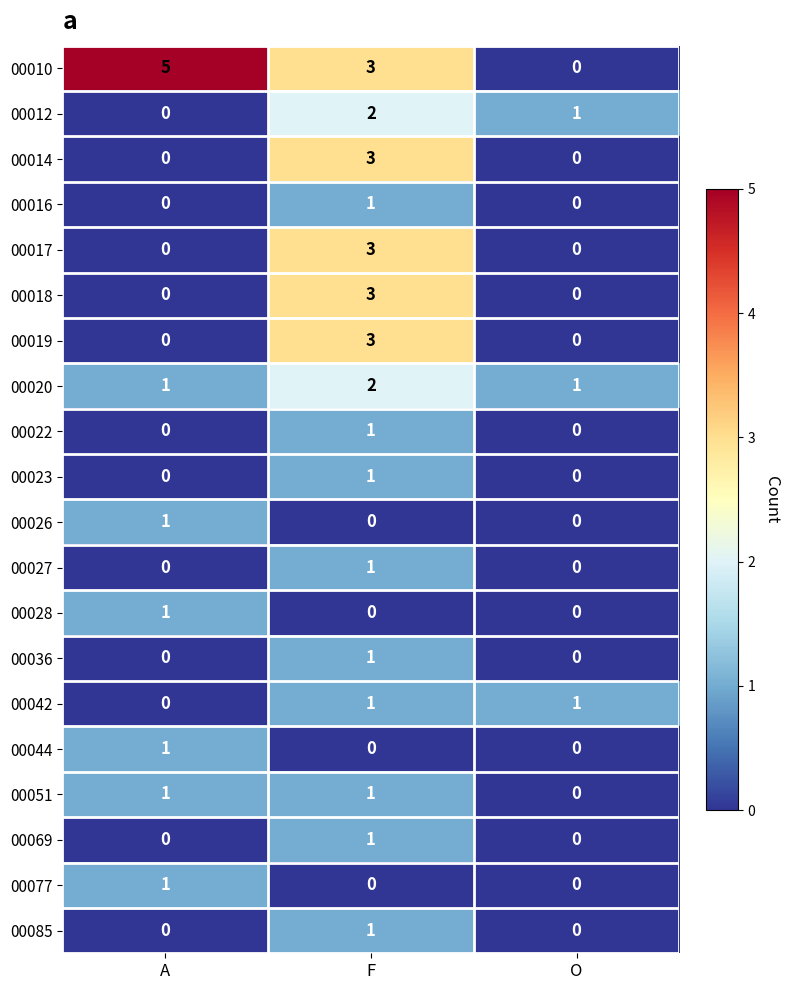

True or false: 00042 has a value of 0 at F.

False